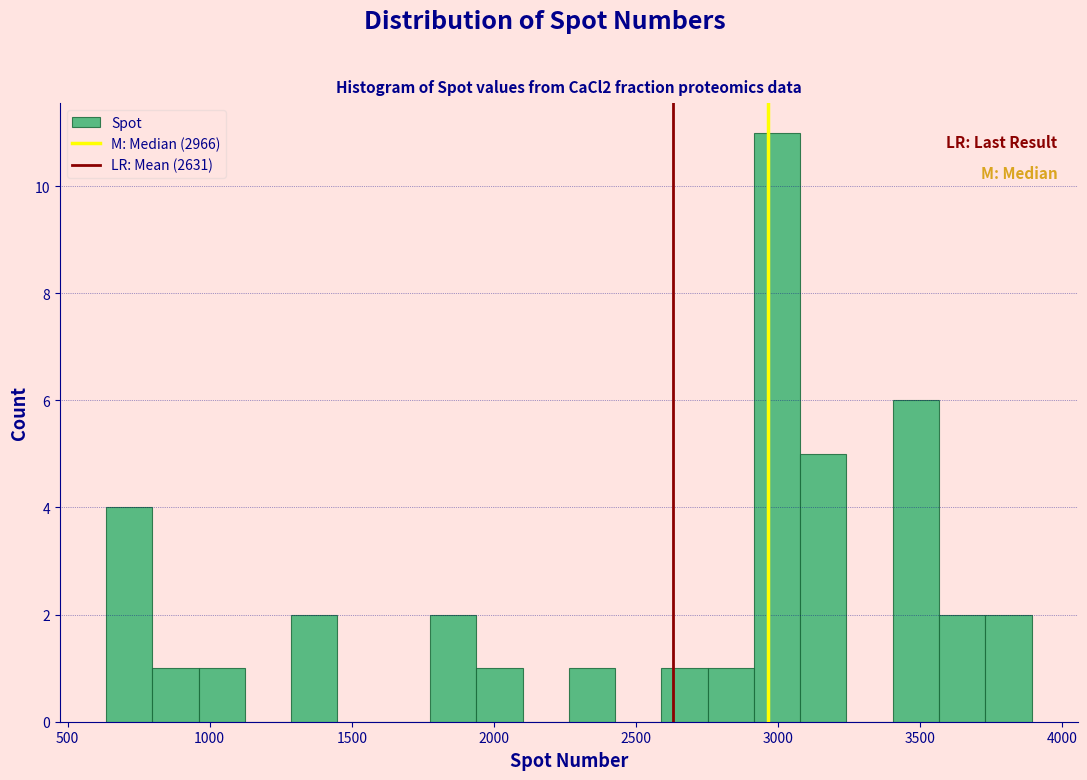

Read against the x-axis, roughly where is the centre of the tallest bar?

3000